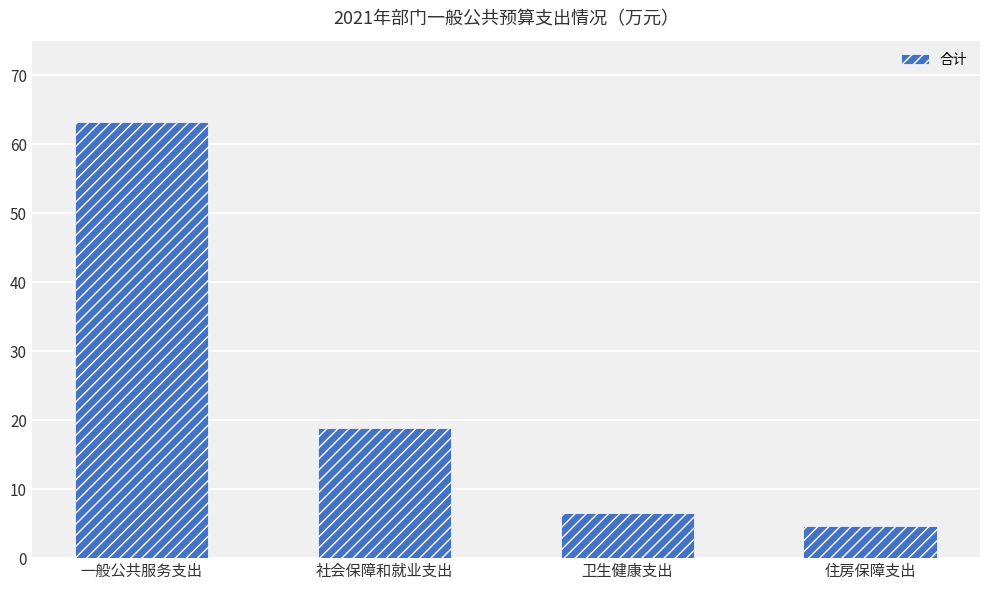

Which has a higher value, 一般公共服务支出 or 住房保障支出?

一般公共服务支出